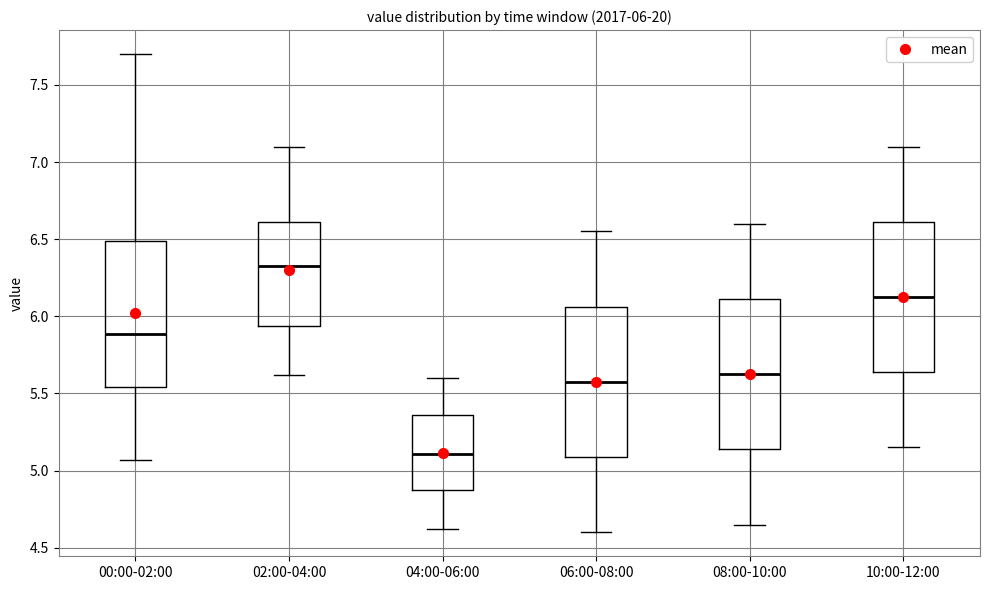

Which box has the lowest median line?

04:00-06:00